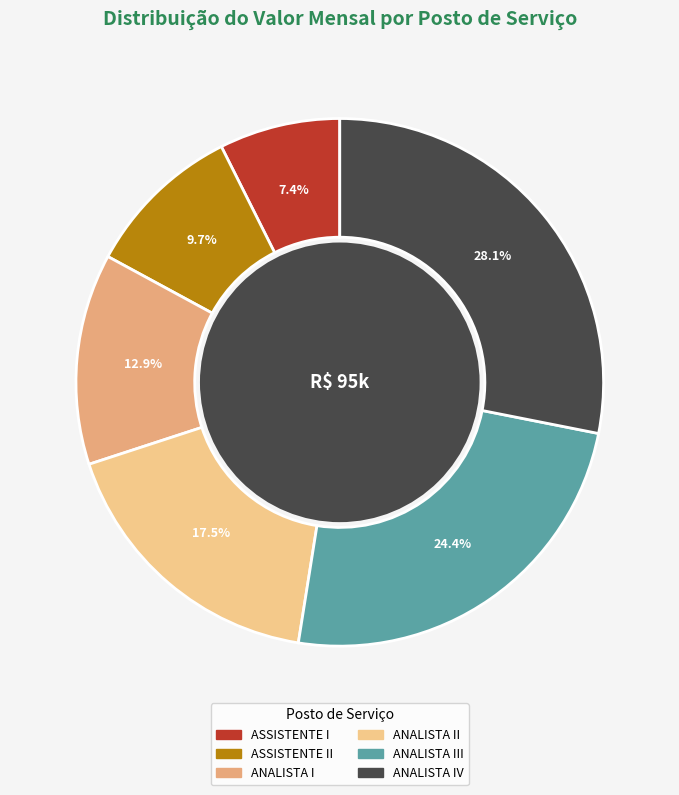

True or false: ANALISTA II accounts for 12% of the total.

False